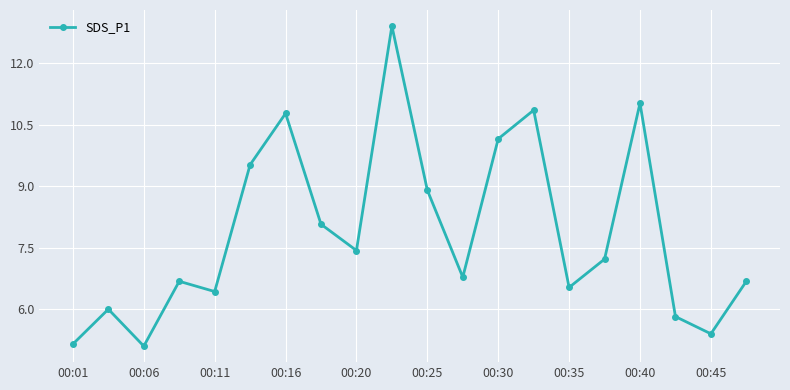

What is the value of the 4th point from the left?

6.7